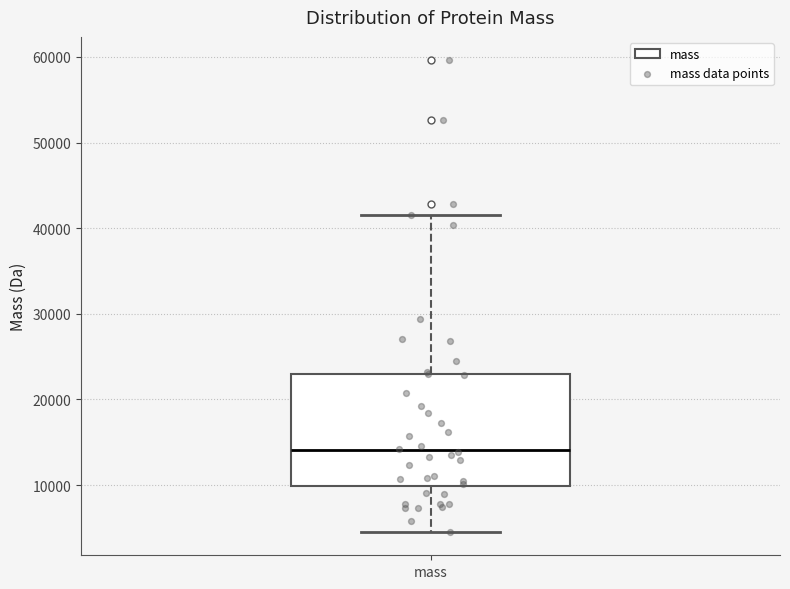

Transcribe this box plot: give where the median line is, the range the box spans, and where the two whiskers end, as read against the y-axis. The values are not printed on the chart, so give them approximately, as read against the axis.

median 14000, box 10000 to 23000, whiskers 5000 to 42000